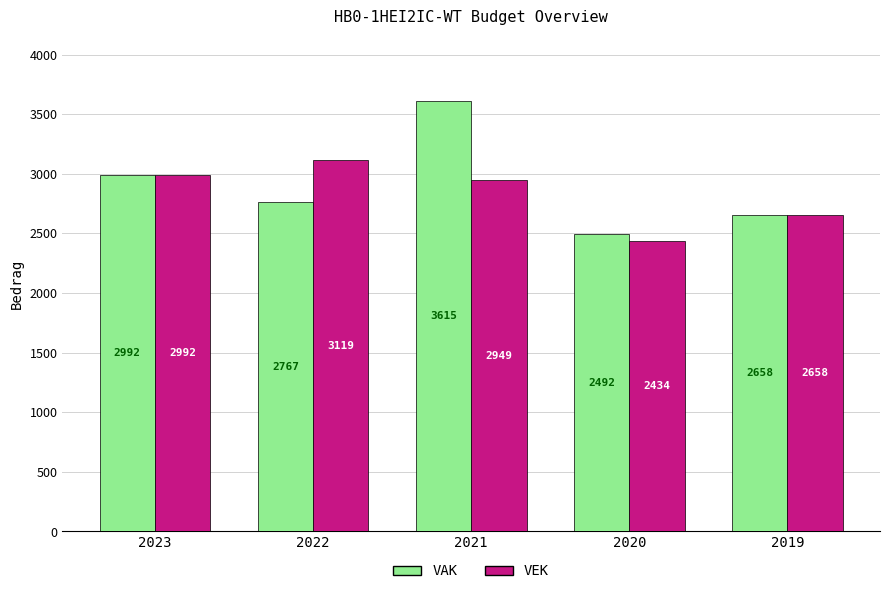

Are the bars grouped side by side (vs. stacked)?

Yes